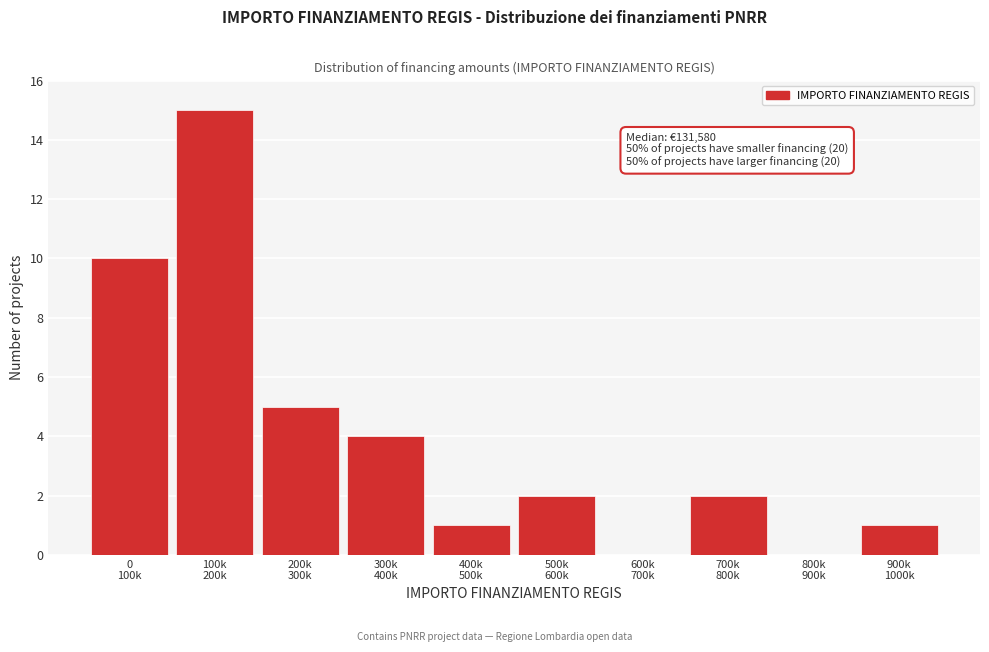

What is the maximum value shown in the chart?

15